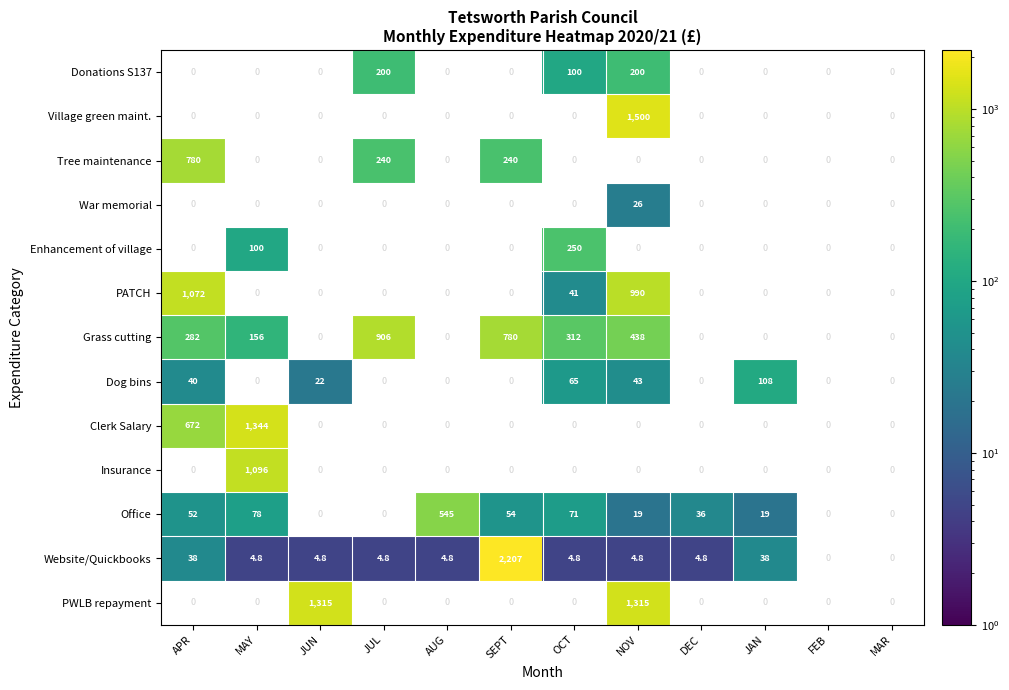

Between OCT and MAY, which is larger?

MAY